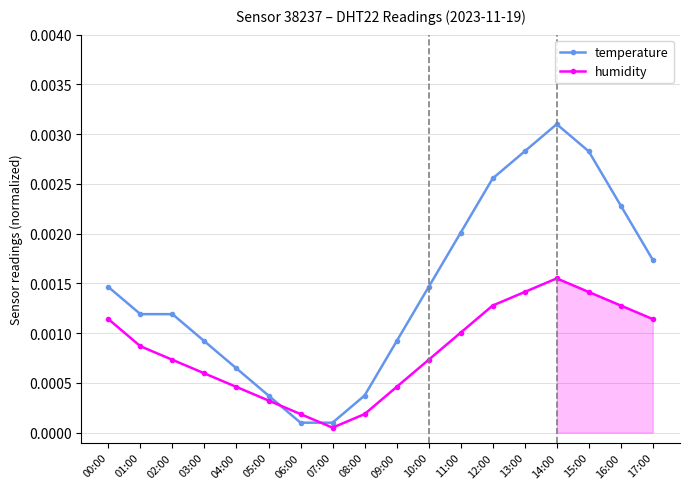

At which category is the sum across all series the highest?

14:00